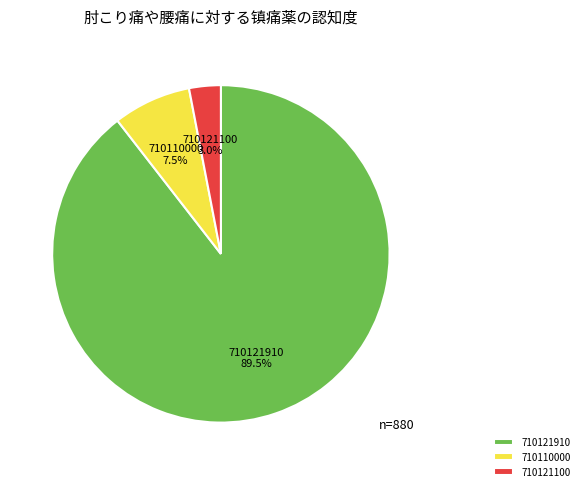

How much of the chart is everything except 710121910?

10.5%